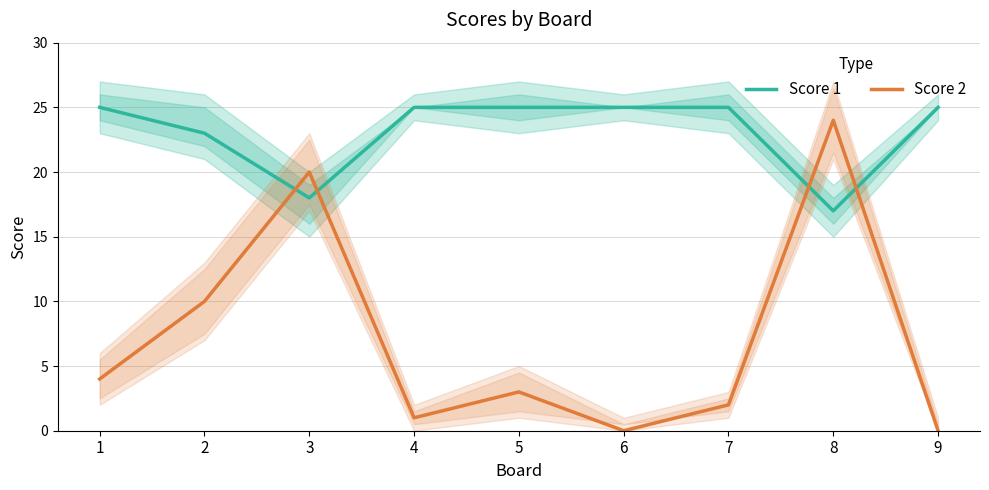

What are all the series names shown in the legend?

Score 1, Score 2